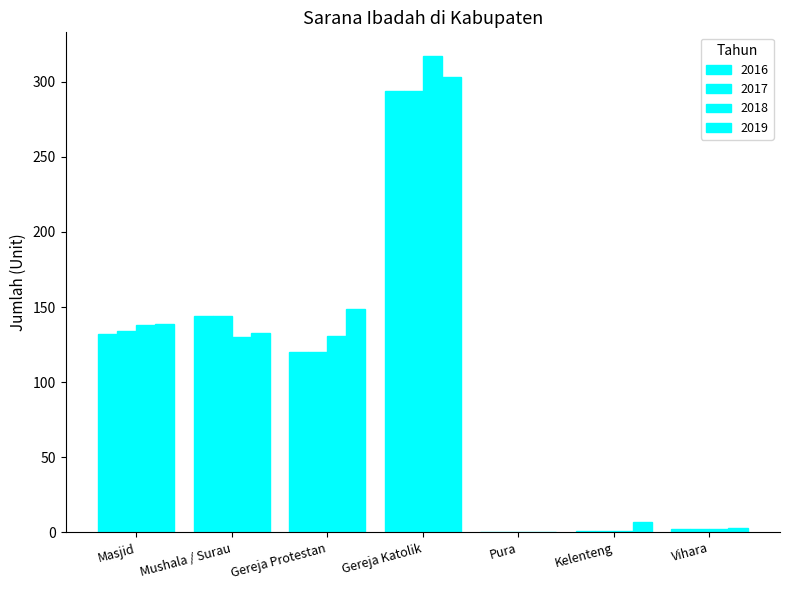

How many series are shown in this chart?

4